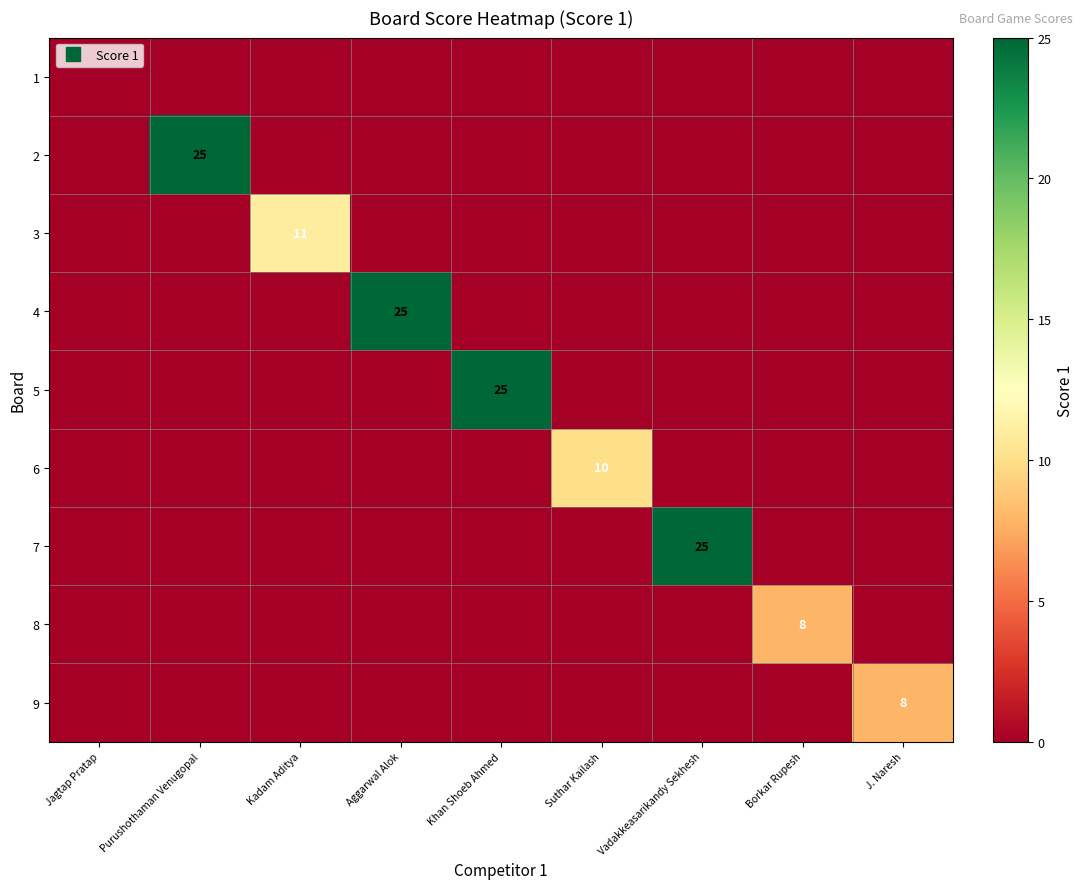

What is the total value across all series at Kadam Aditya?

11